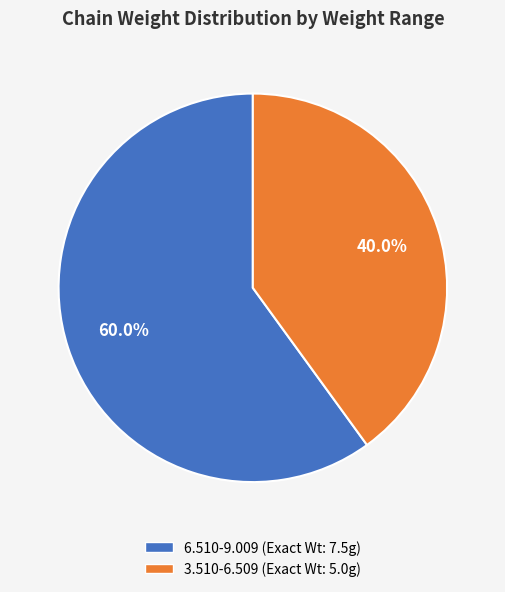

Is the sum of 6.510-9.009 and 3.510-6.509 greater than half?

Yes